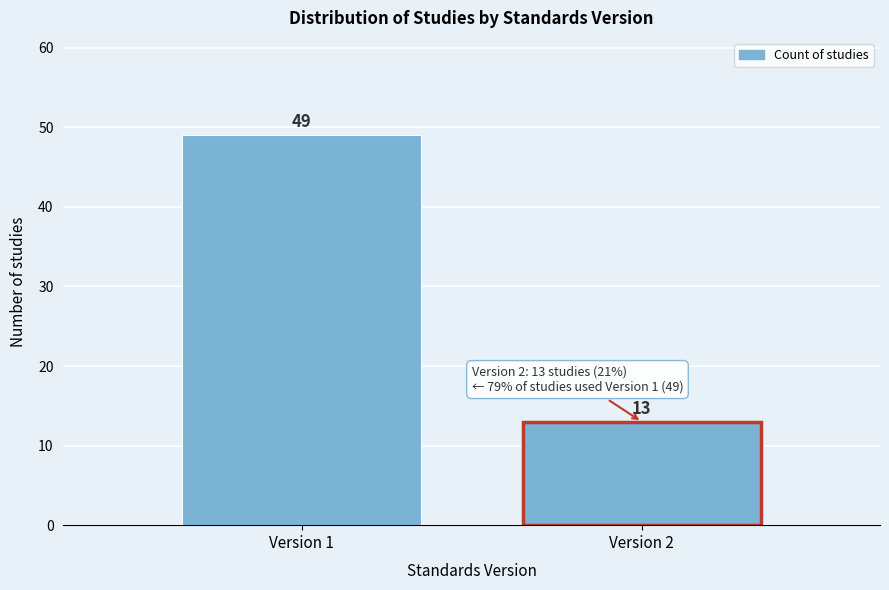

Reading left to right, list all the values displayed in this chart.

49	13